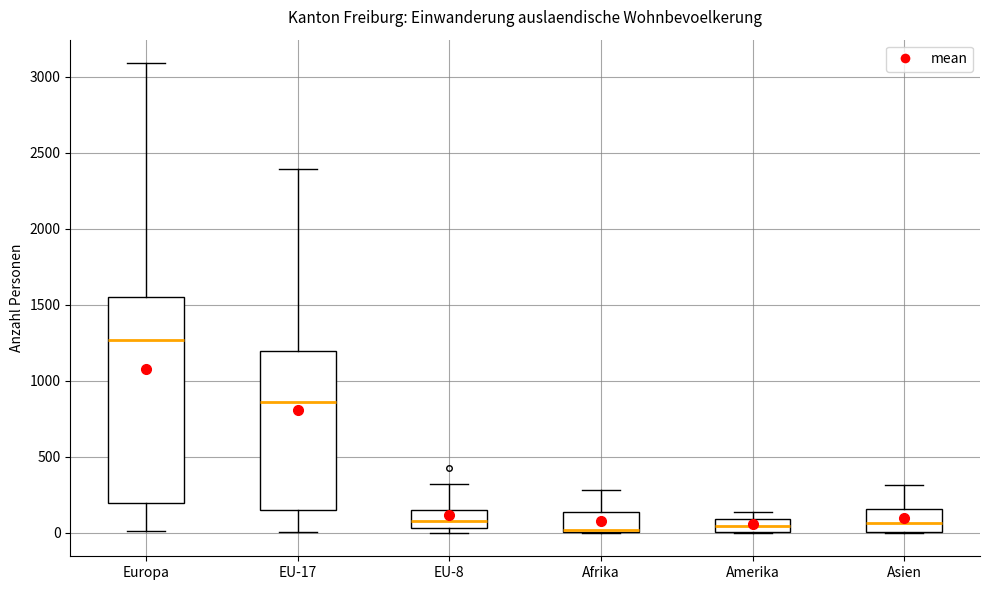

Where is the upper edge of the box for Europa on the y-axis? The values are not printed on the chart, so give them approximately, as read against the axis.

1550